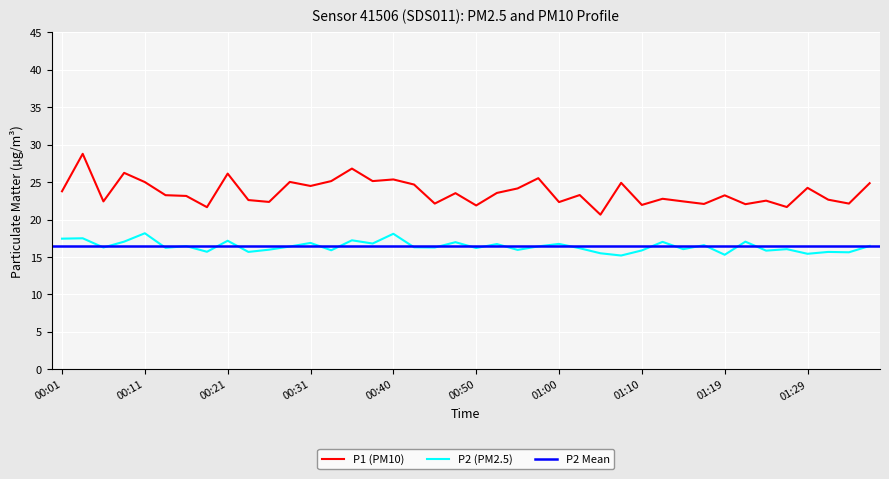

What is the sum of all P1 values?

946.4